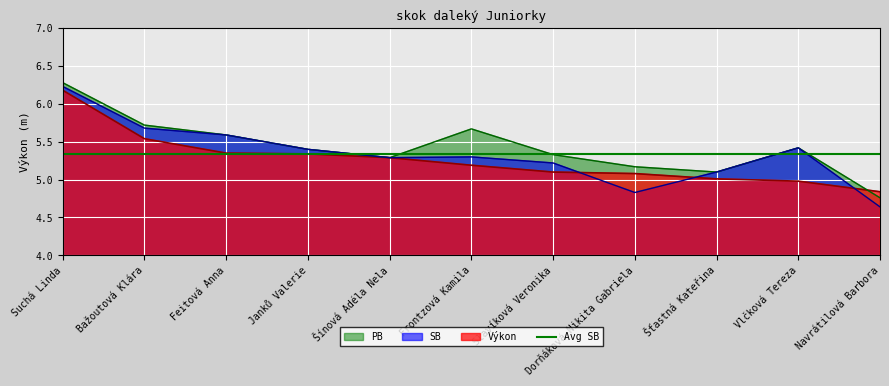

After their last crossing, which series has the higher values: Výkon or PB?

Výkon